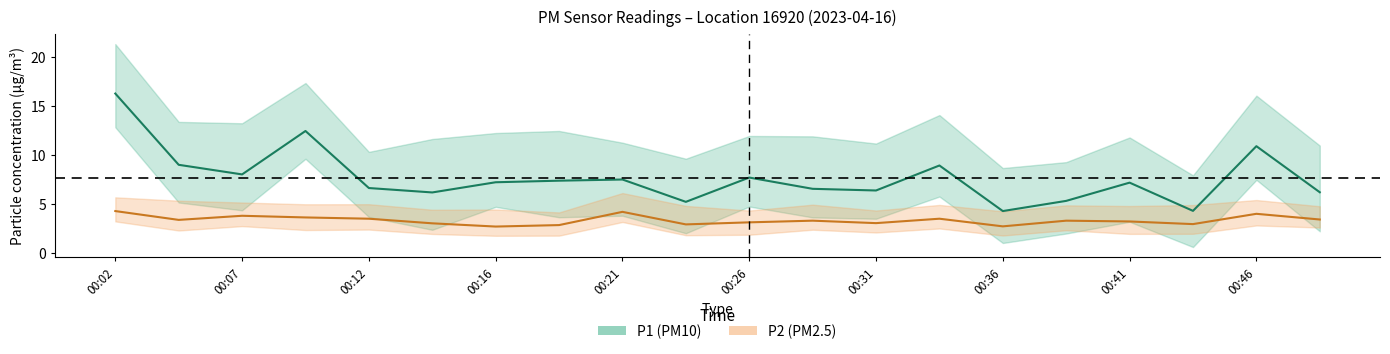

What is the smallest value displayed?

2.7